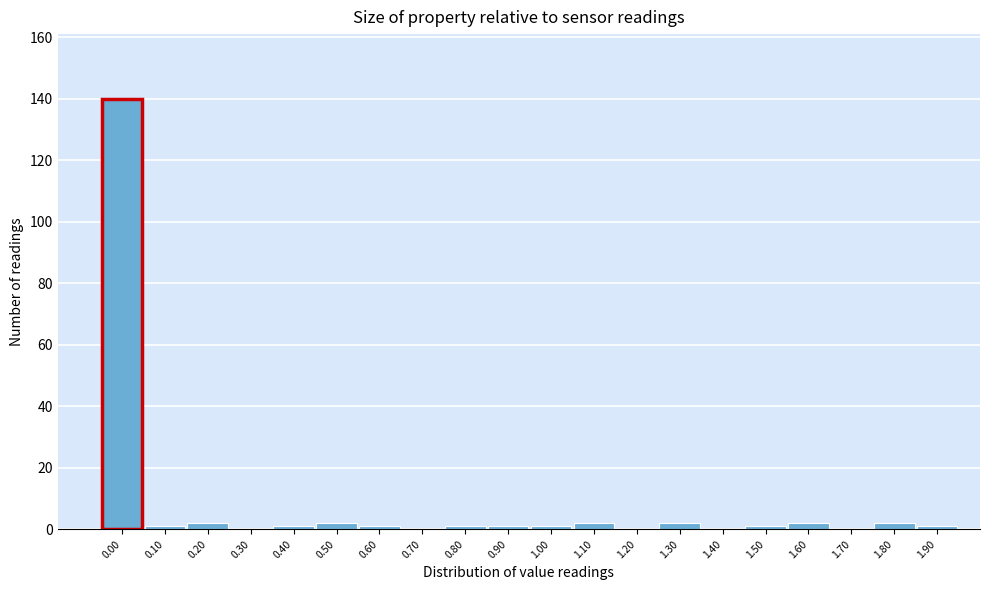

Reading right to left, transcribe all the data shown in this chart.

1.90=1	1.80=2	1.70=0	1.60=2	1.50=1	1.40=0	1.30=2	1.20=0	1.10=2	1.00=1	0.90=1	0.80=1	0.70=0	0.60=1	0.50=2	0.40=1	0.30=0	0.20=2	0.10=1	0.00=140